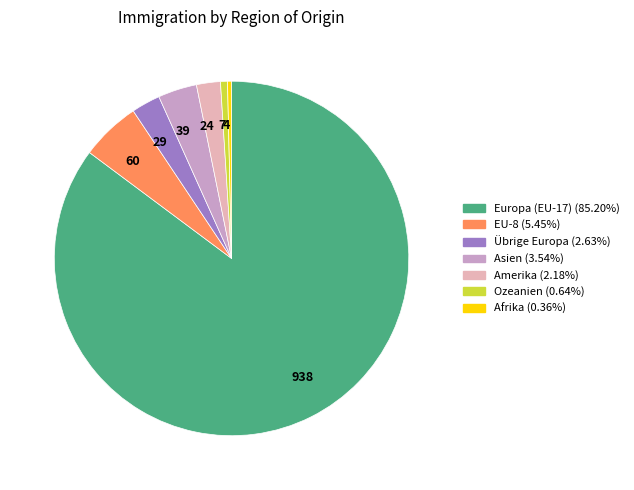

Is there any slice that represents more than half of the pie?

Yes